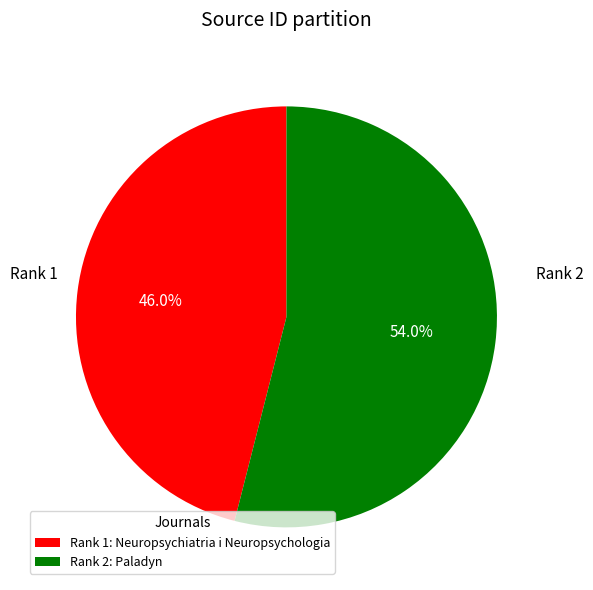

Which slice represents more than half of the pie?

Rank 2: Paladyn